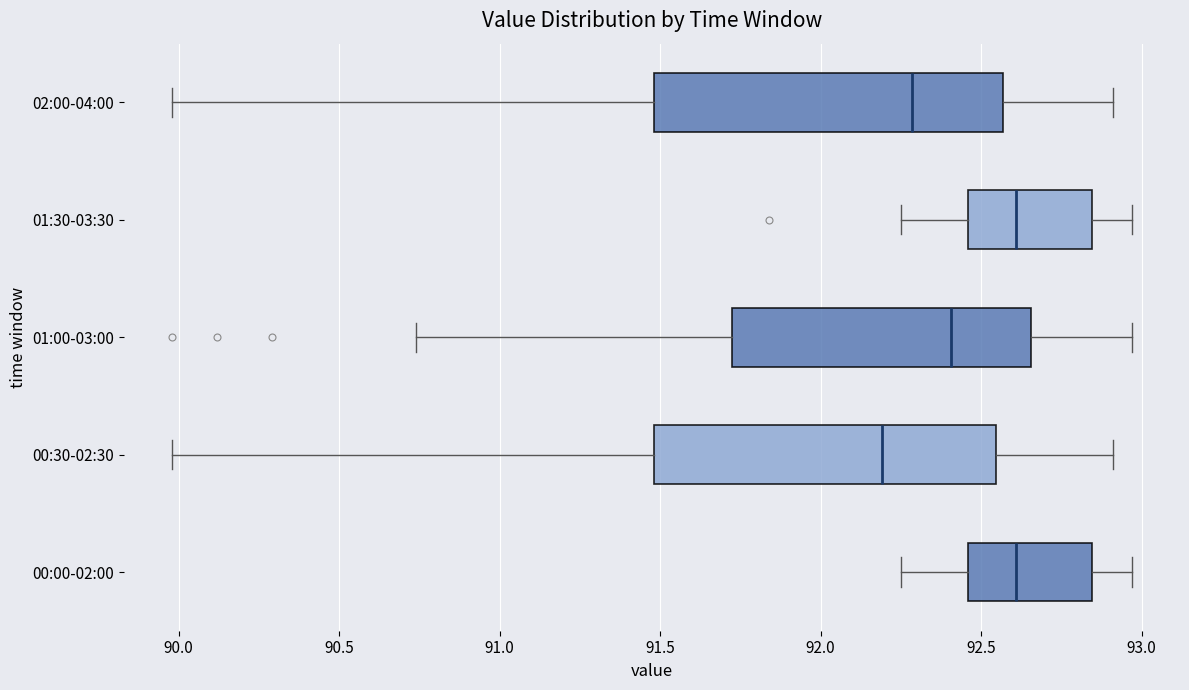

Which box has the furthest to the left median line?

00:30-02:30